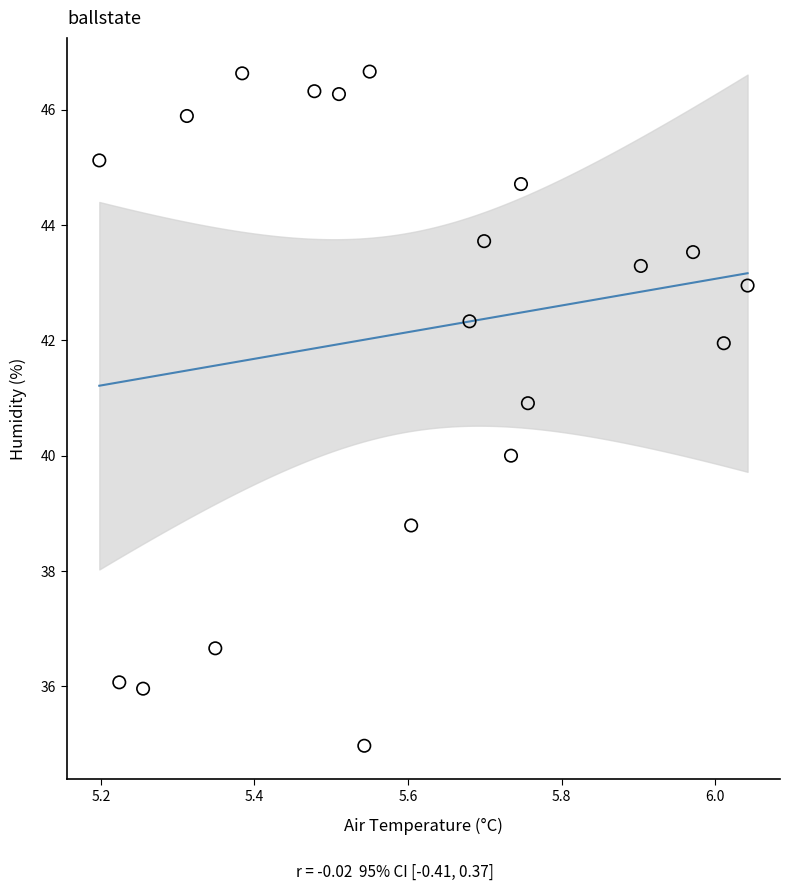

What is the range of Y values (max minus min)?

11.7